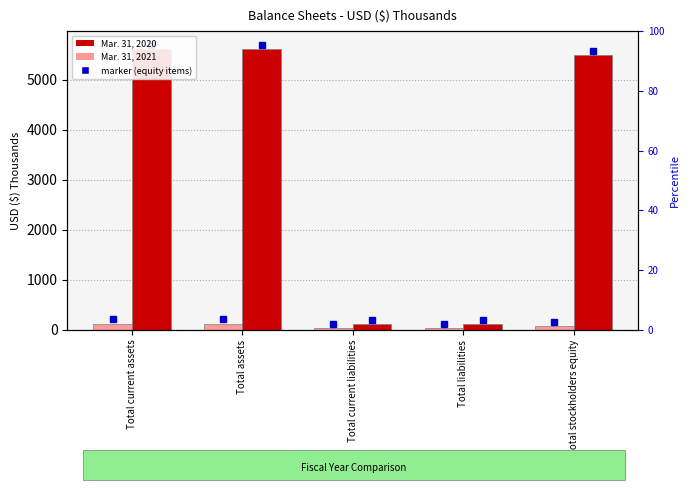

Where is Mar. 31, 2020 nearest to the value 2861?

Total stockholders equity